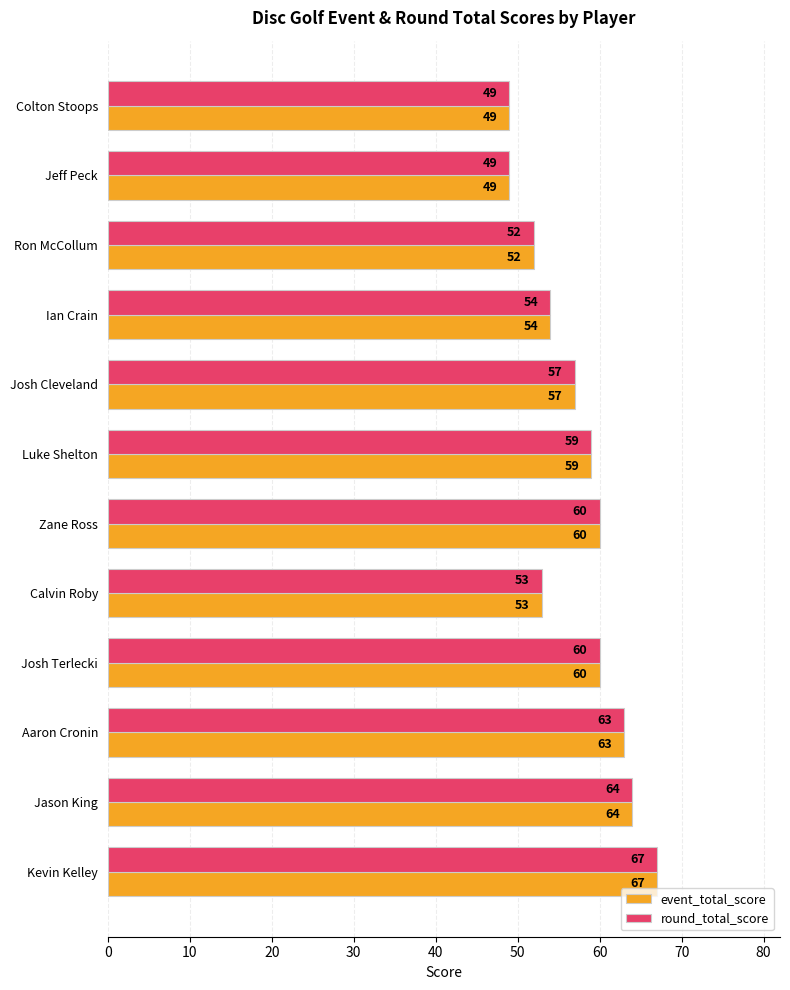

At how many categories does at least one series exceed 58?

6